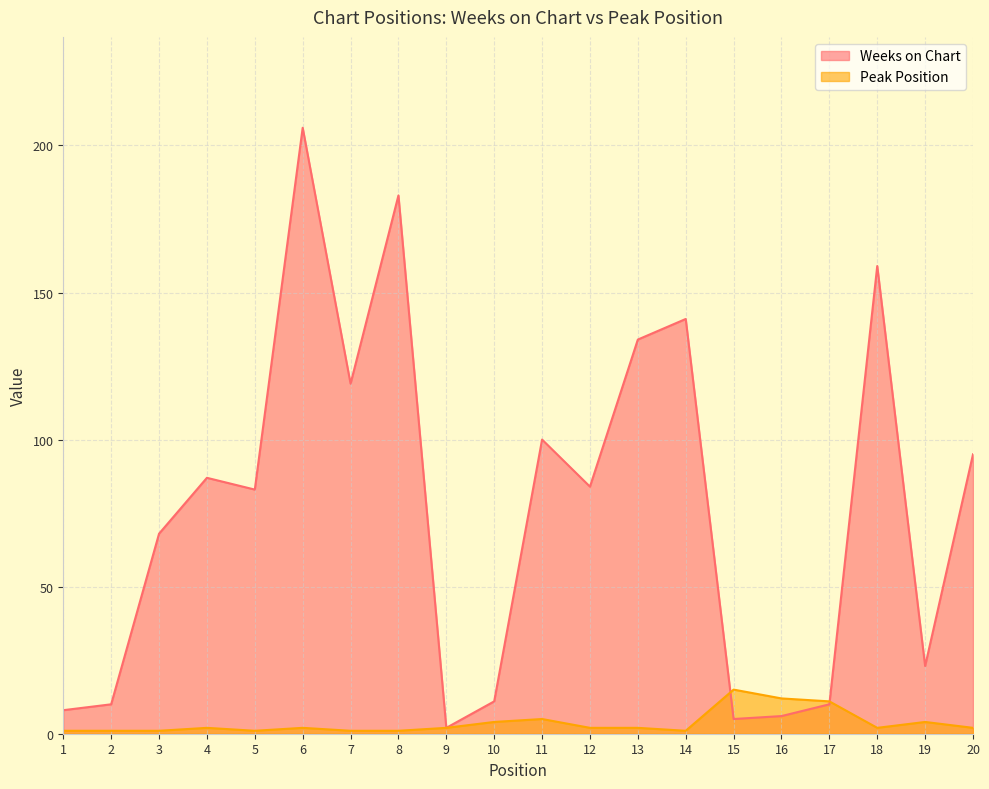

True or false: Weeks on Chart has a value of 8 at 10.

False